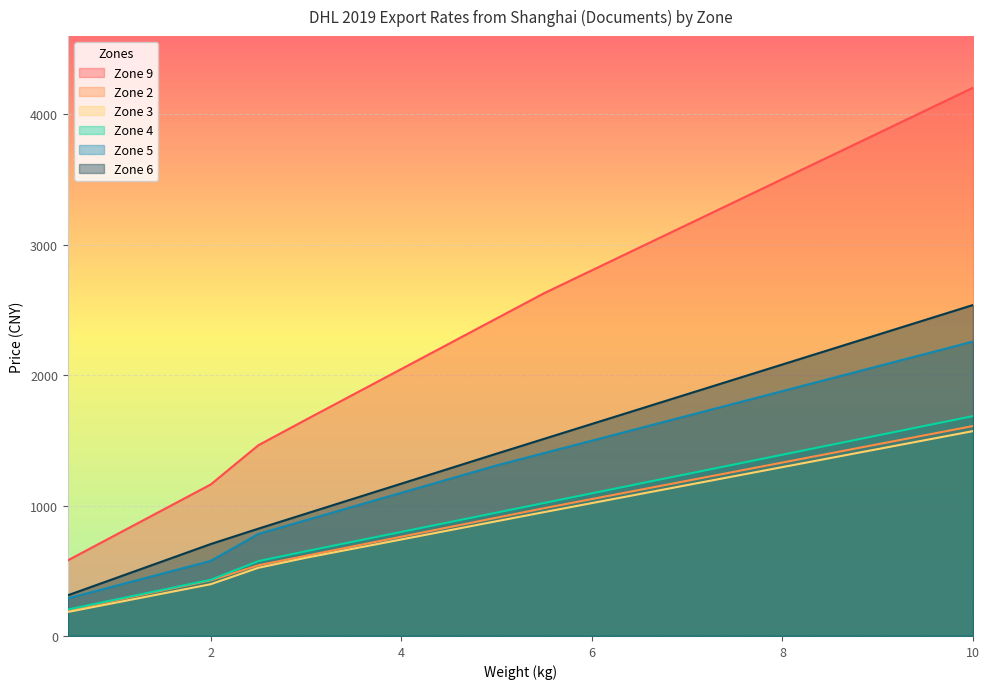

Is the value of Zone 3 at 9.5 greater than the value of Zone 2 at 0.5?

Yes